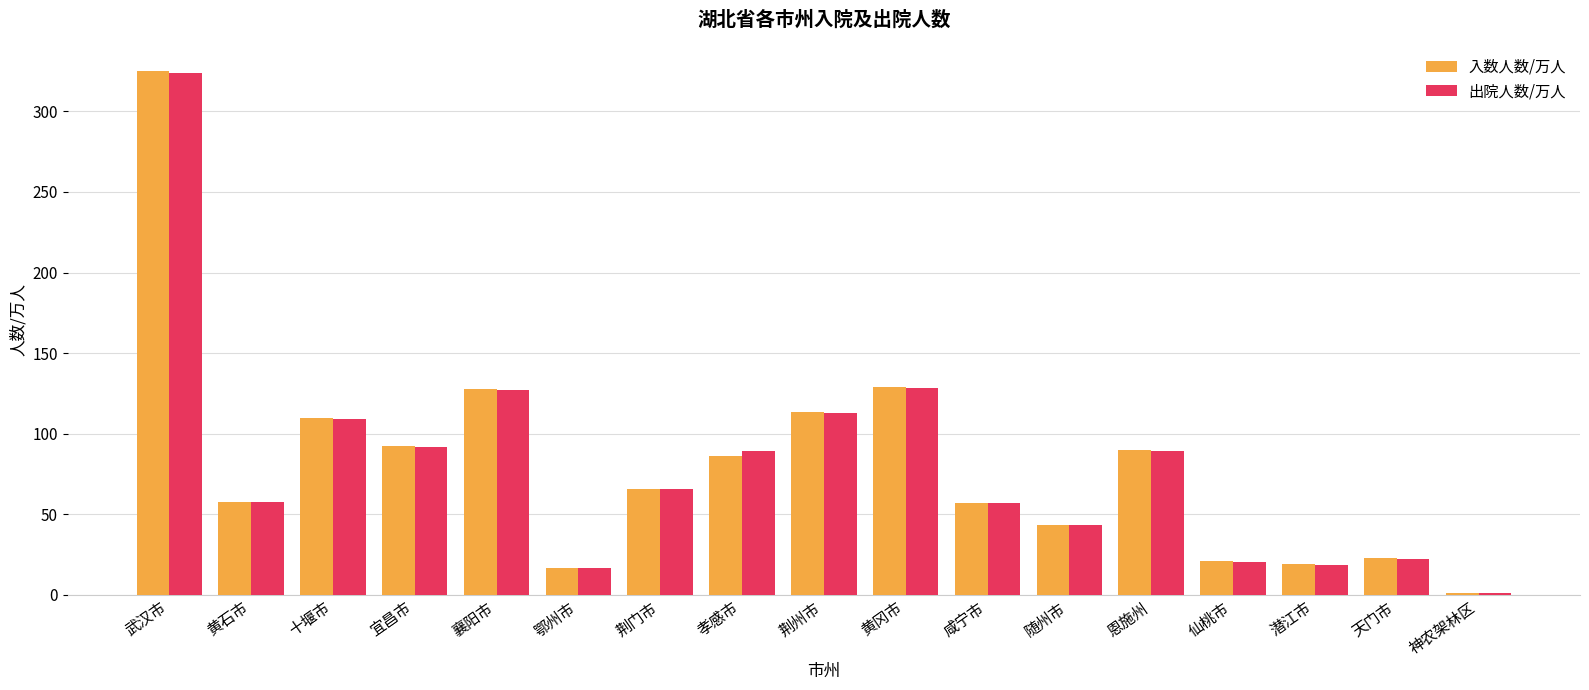

What value does the 出院人数/万人 series have at 潜江市?

18.8